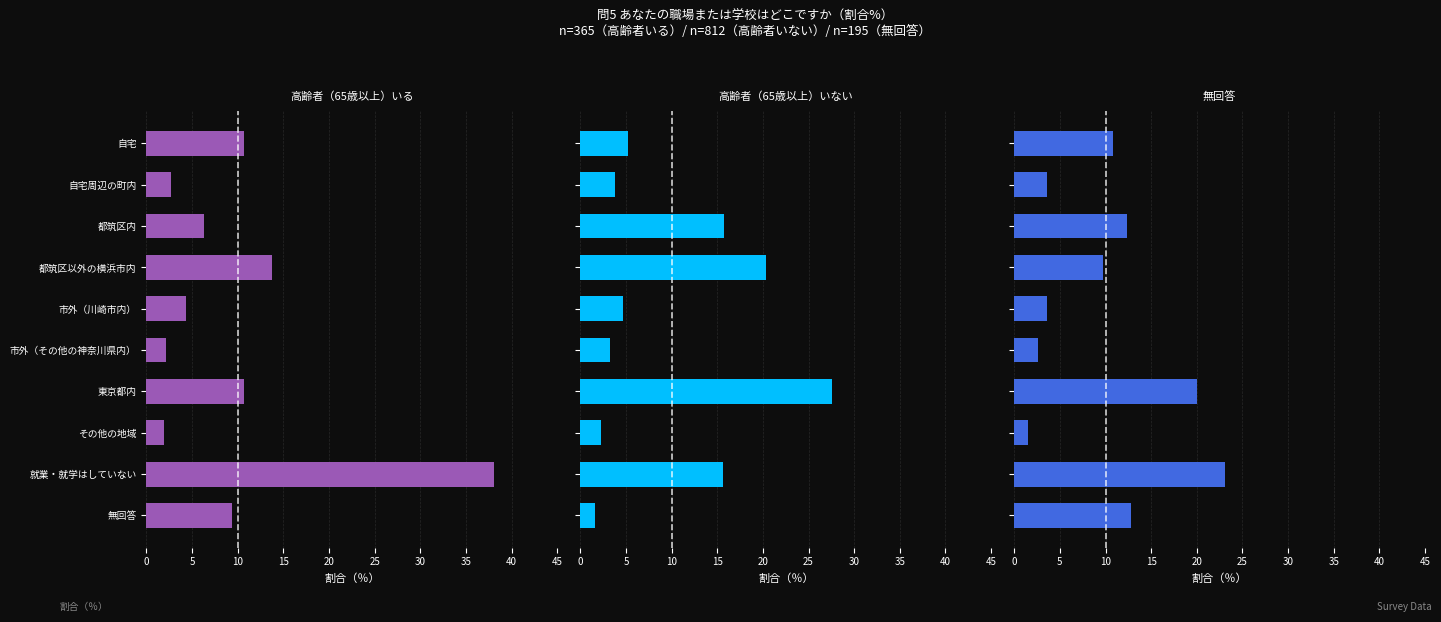

What is the difference between the maximum and minimum values in the 高齢者（65歳以上）いない series?

26.0